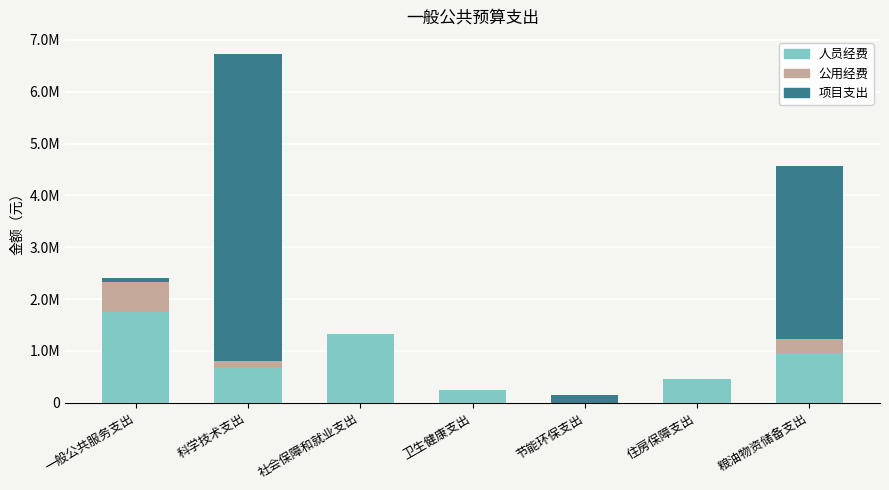

What are all the series names shown in the legend?

人员经费, 公用经费, 项目支出